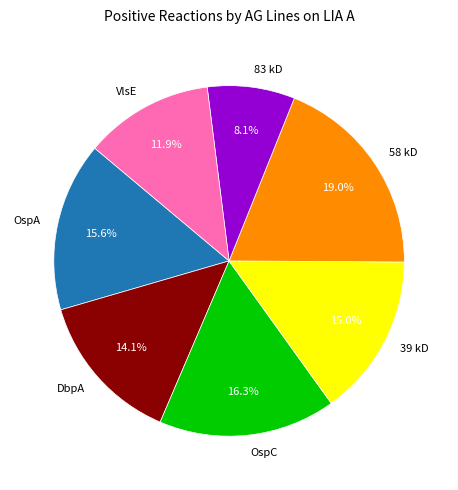

Count the number of slices in the pie.

7